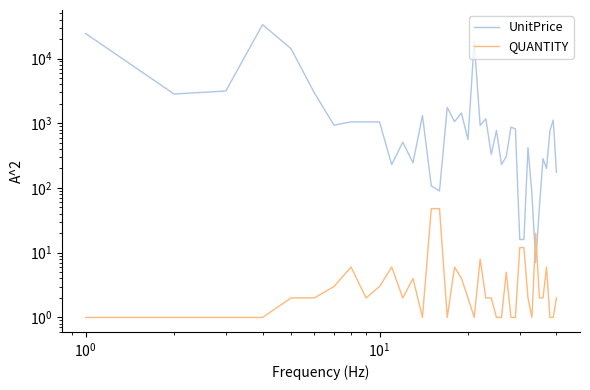

True or false: UnitPrice and QUANTITY cross at least once.

True